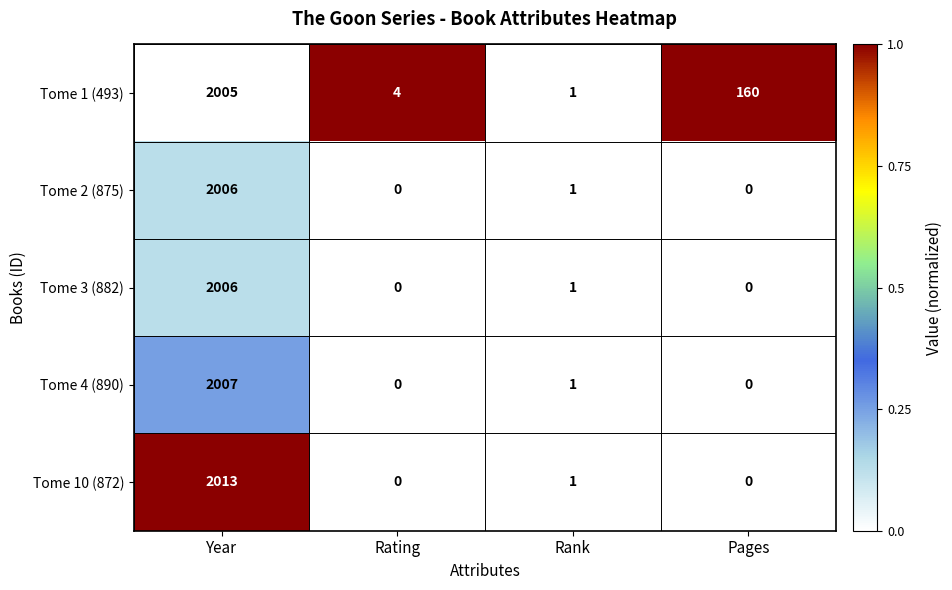

Reading left to right, what are all the values shown in this chart?

Tome 1 (493): Year=2005	Rating=4	Rank=1	Pages=160
Tome 2 (875): Year=2006	Rating=0	Rank=1	Pages=0
Tome 3 (882): Year=2006	Rating=0	Rank=1	Pages=0
Tome 4 (890): Year=2007	Rating=0	Rank=1	Pages=0
Tome 10 (872): Year=2013	Rating=0	Rank=1	Pages=0